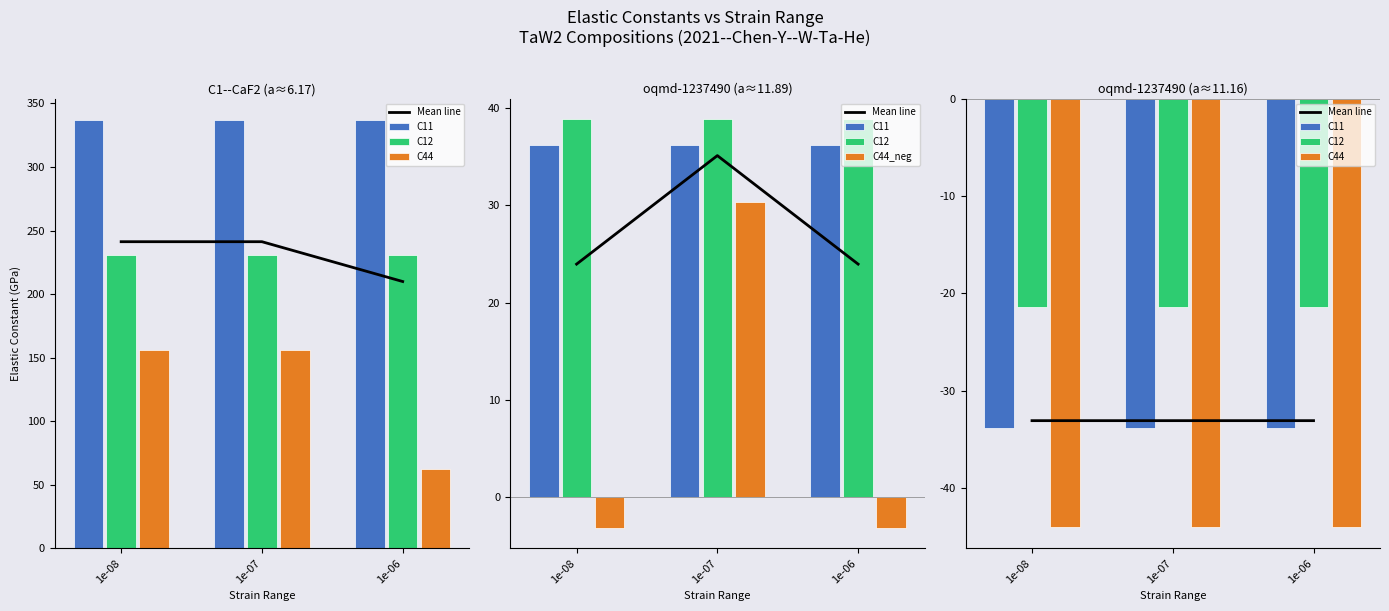

What is the value of the C44 bar at the 3rd from the left?

-44.0